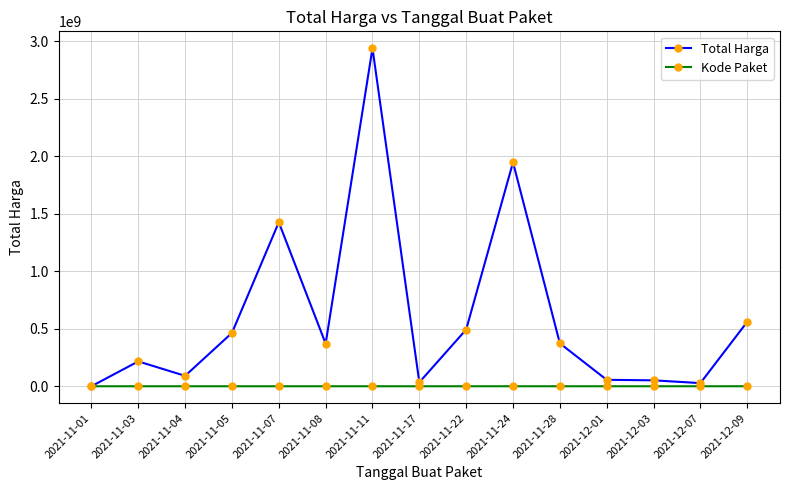

Rank the series by their maximum value, from highest to lowest.

Total Harga, Kode Paket